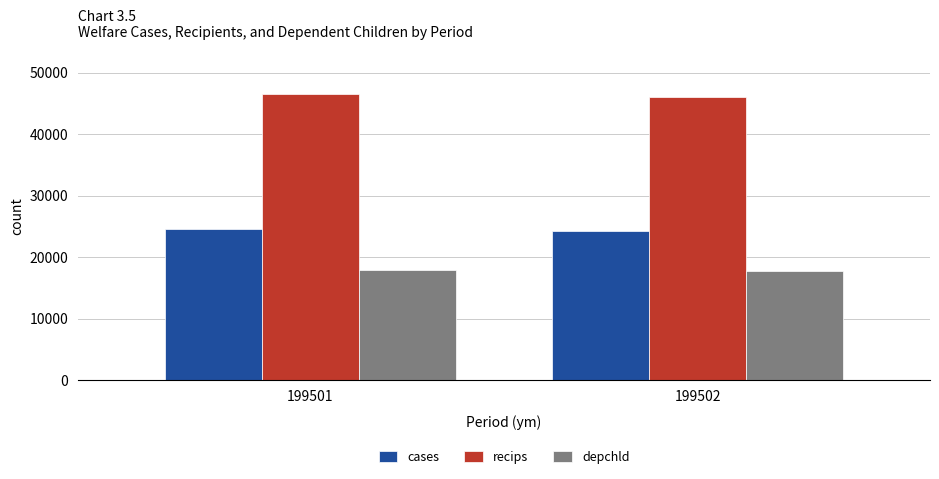

What is the sum of all depchld values?

35603